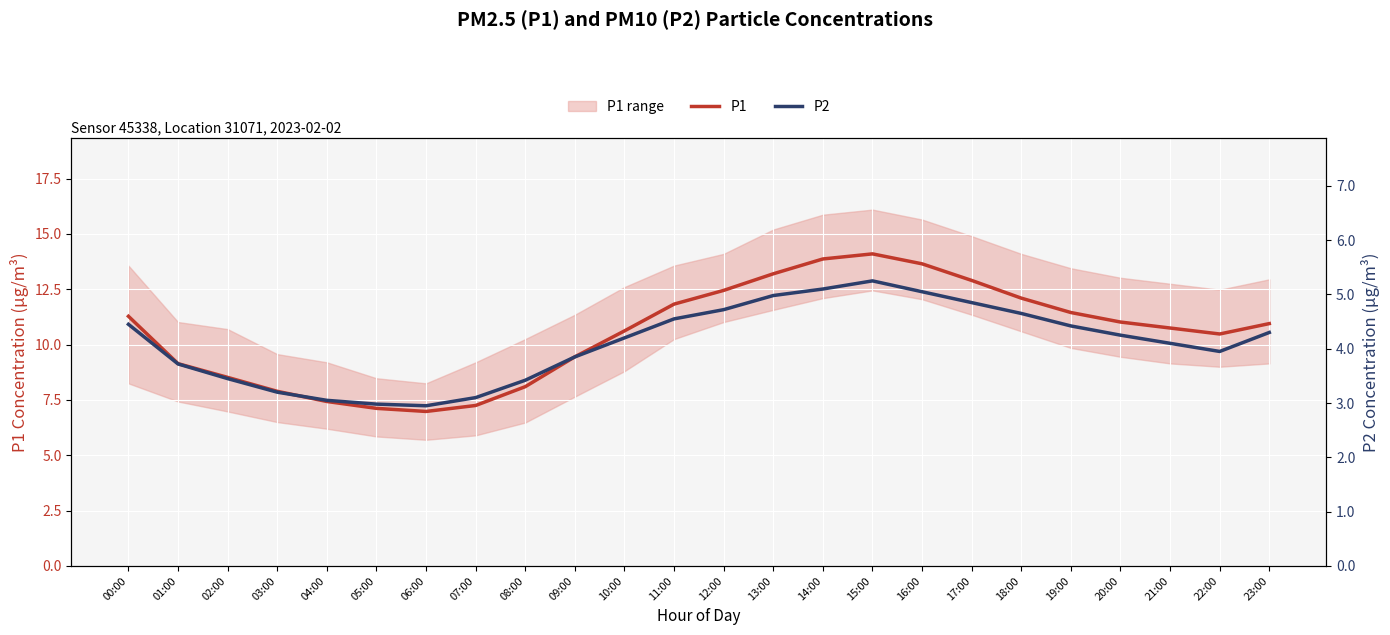

List the series in order of their peak value, highest first.

P1, P2